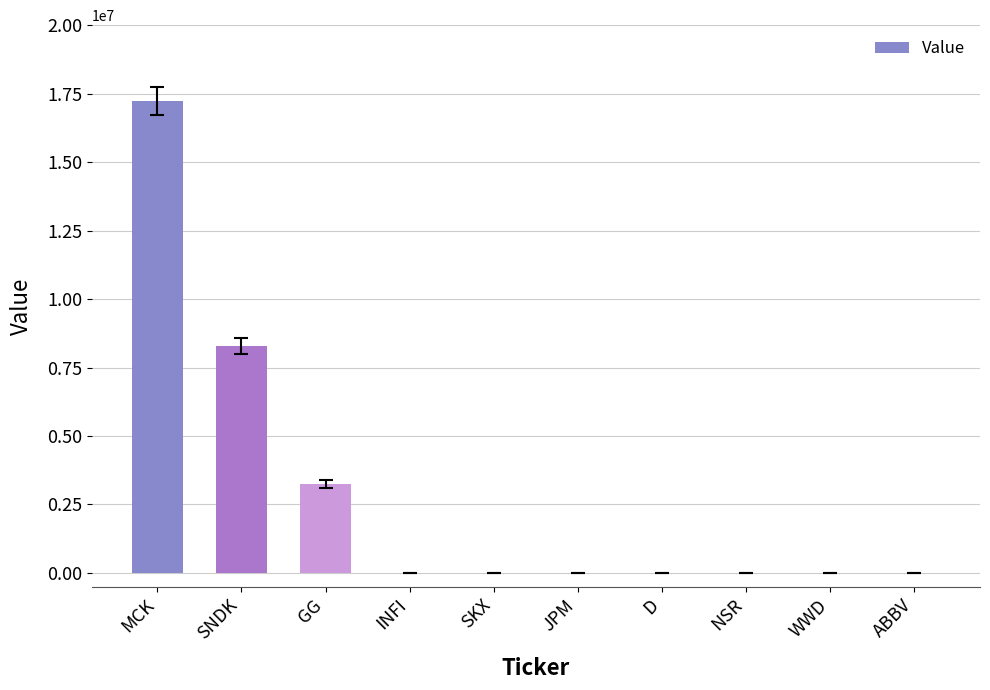

Reading left to right, what are all the values shown in this chart?

17233000	8287000	3246000	0	0	0	0	0	0	0